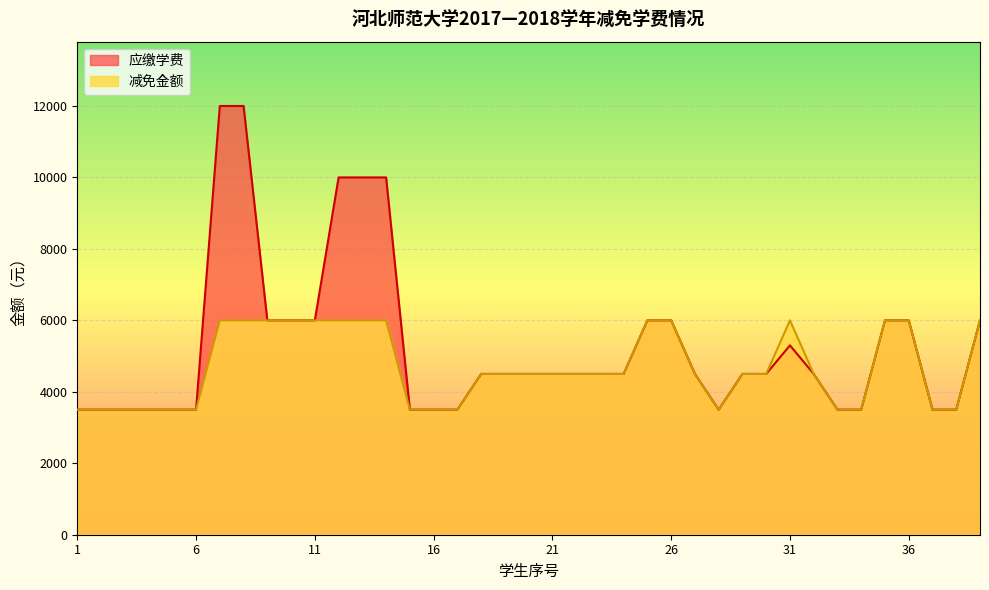

True or false: 减免金额 and 应缴学费 intersect in this chart.

False